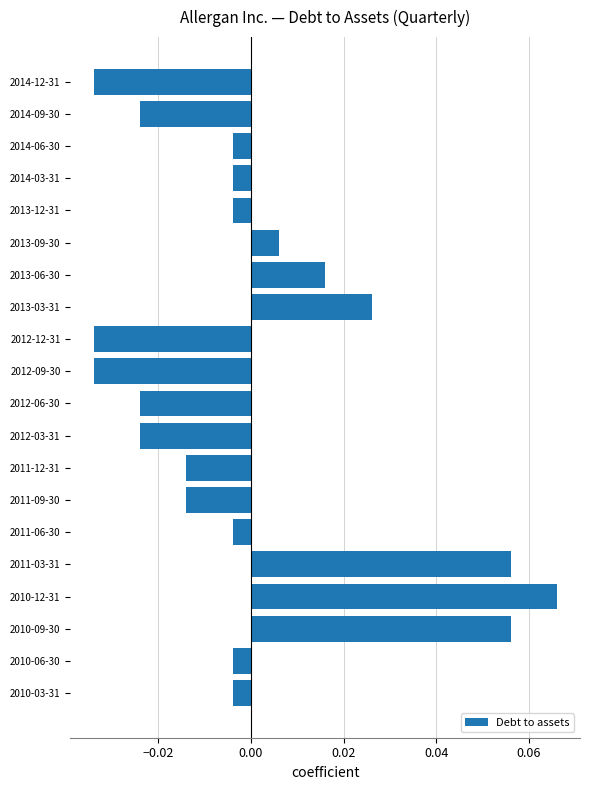

True or false: the data shows 0.0 at 2010-09-30.

False